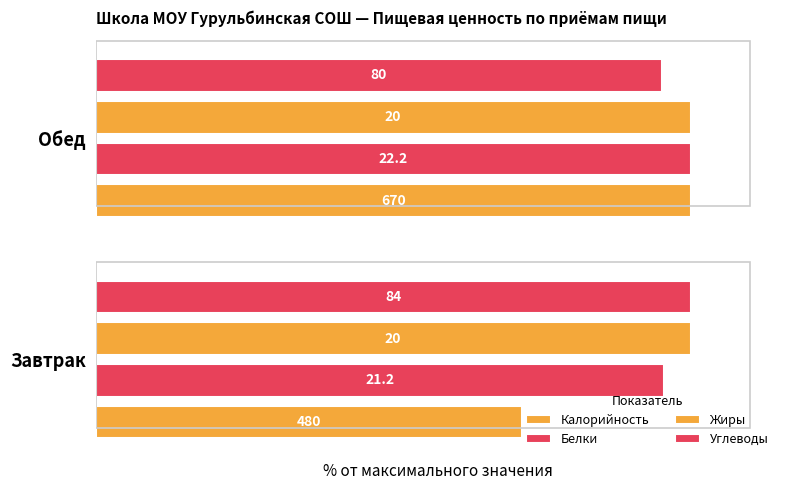

Rank the categories by Углеводы value from lowest to highest.

Обед, Завтрак